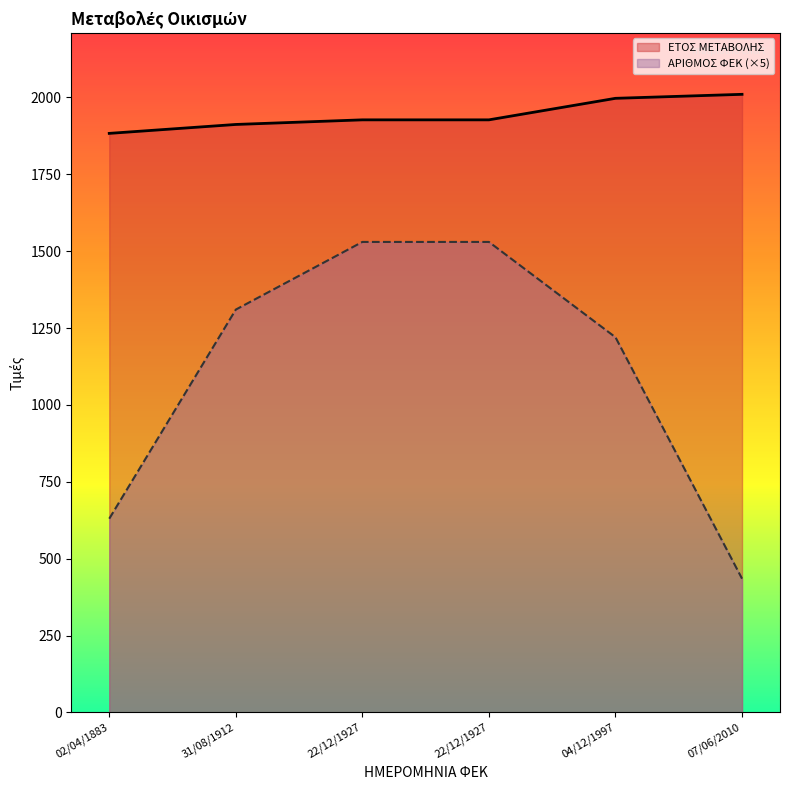

At which category is the sum across all series the highest?

22/12/1927